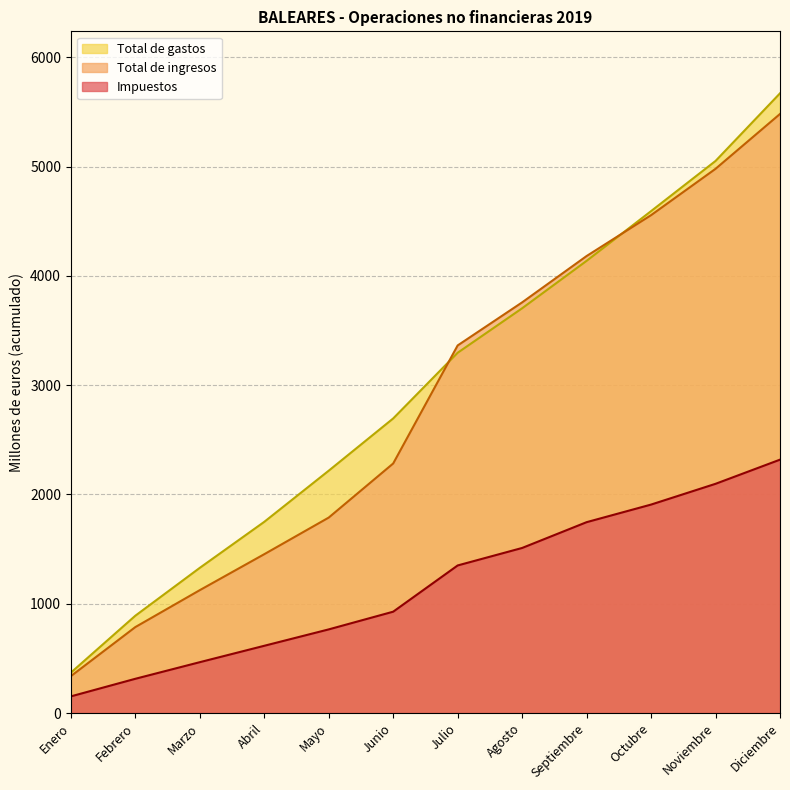

True or false: Total de gastos and Impuestos intersect in this chart.

False